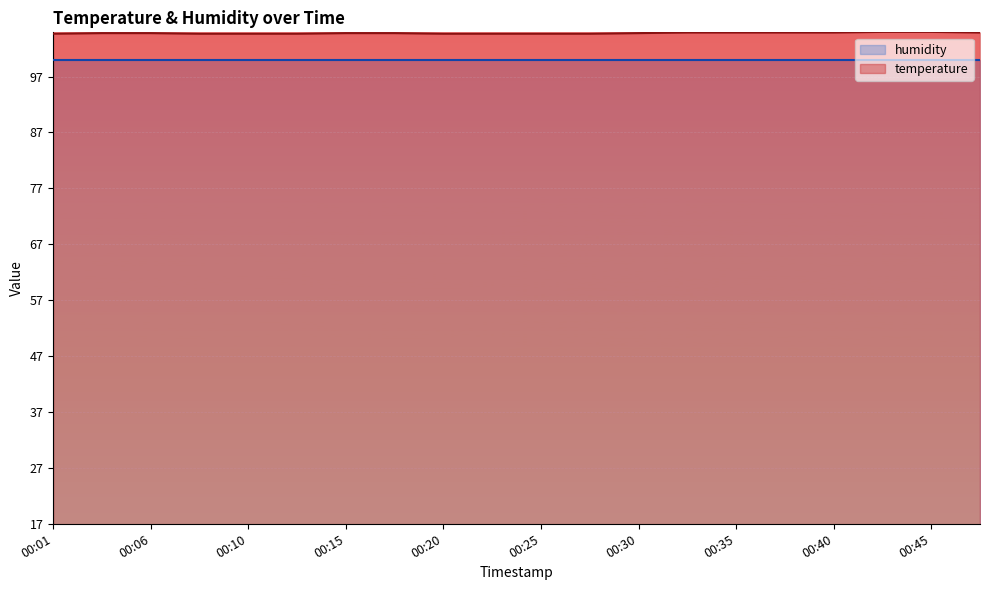

What is the value of the 5th point from the left?

104.7